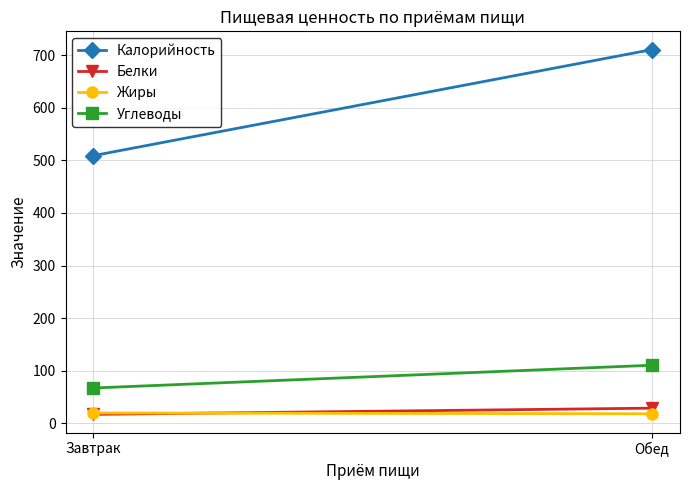

What is the difference between the maximum and minimum values in the Жиры series?

1.5